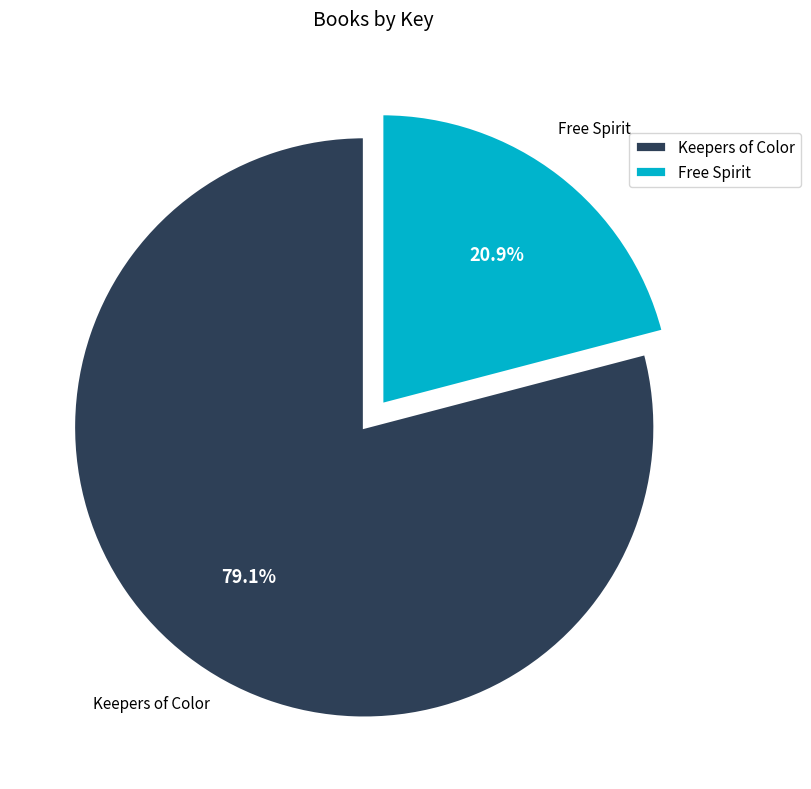

Rank the categories by value from lowest to highest.

Free Spirit, Keepers of Color